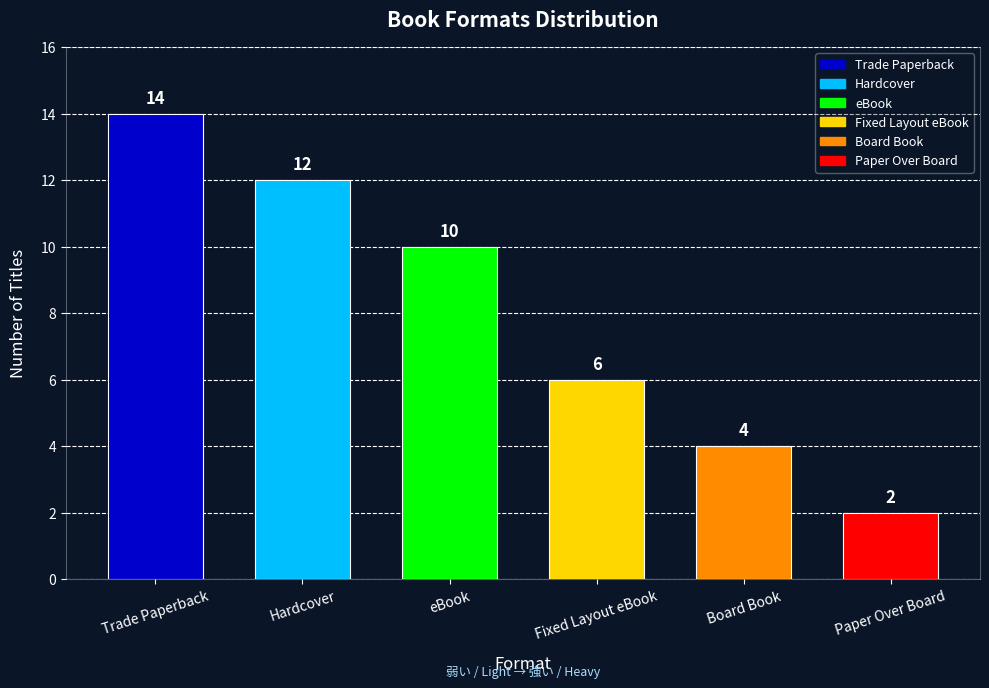

What is the label of the 4th bar from the left?

Fixed Layout eBook